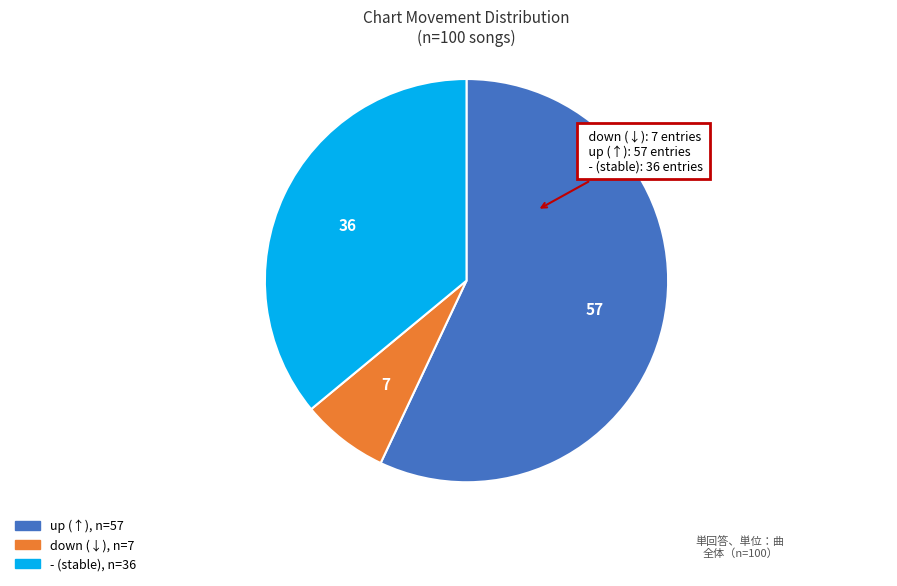

Which slice is the largest?

up (↑)